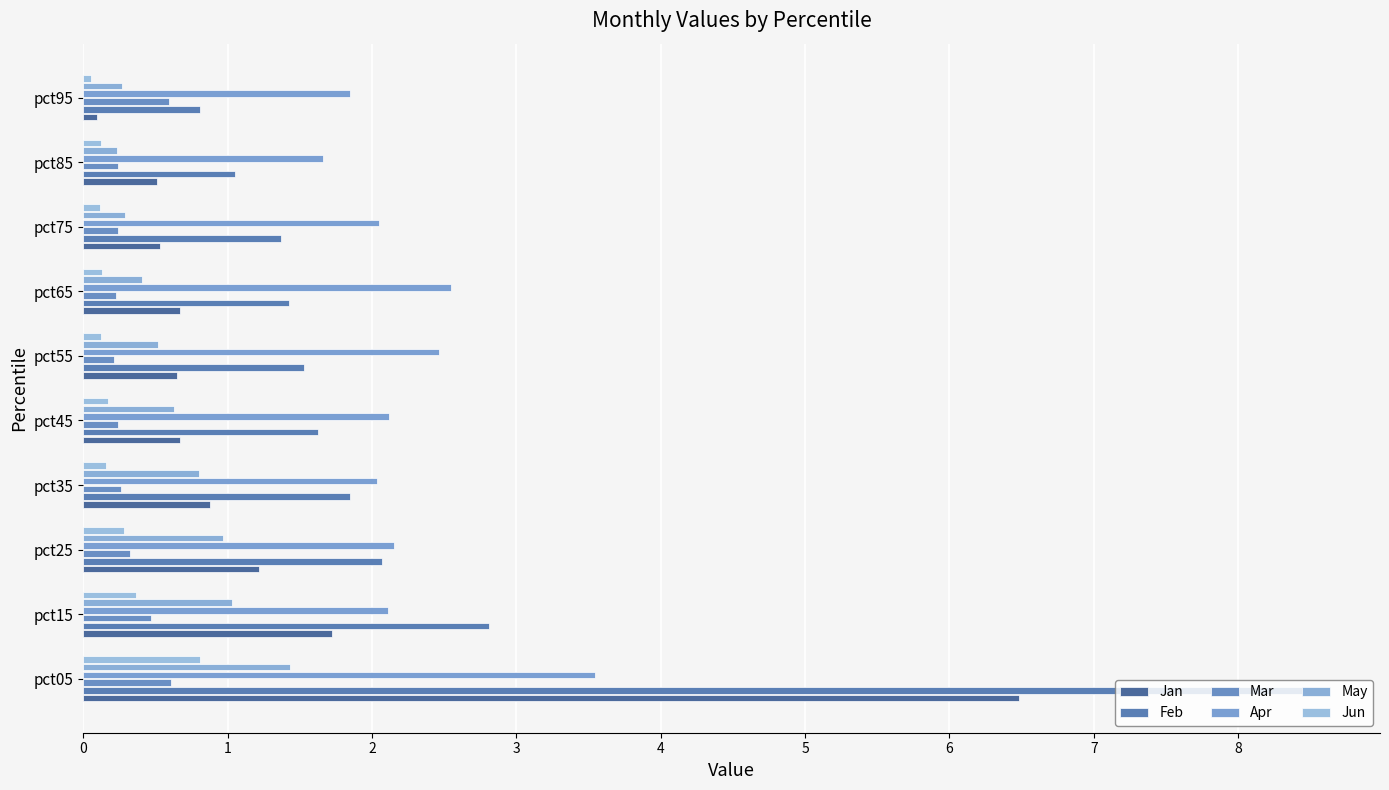

What is the value of the Mar bar at the 6th from the left?

0.2